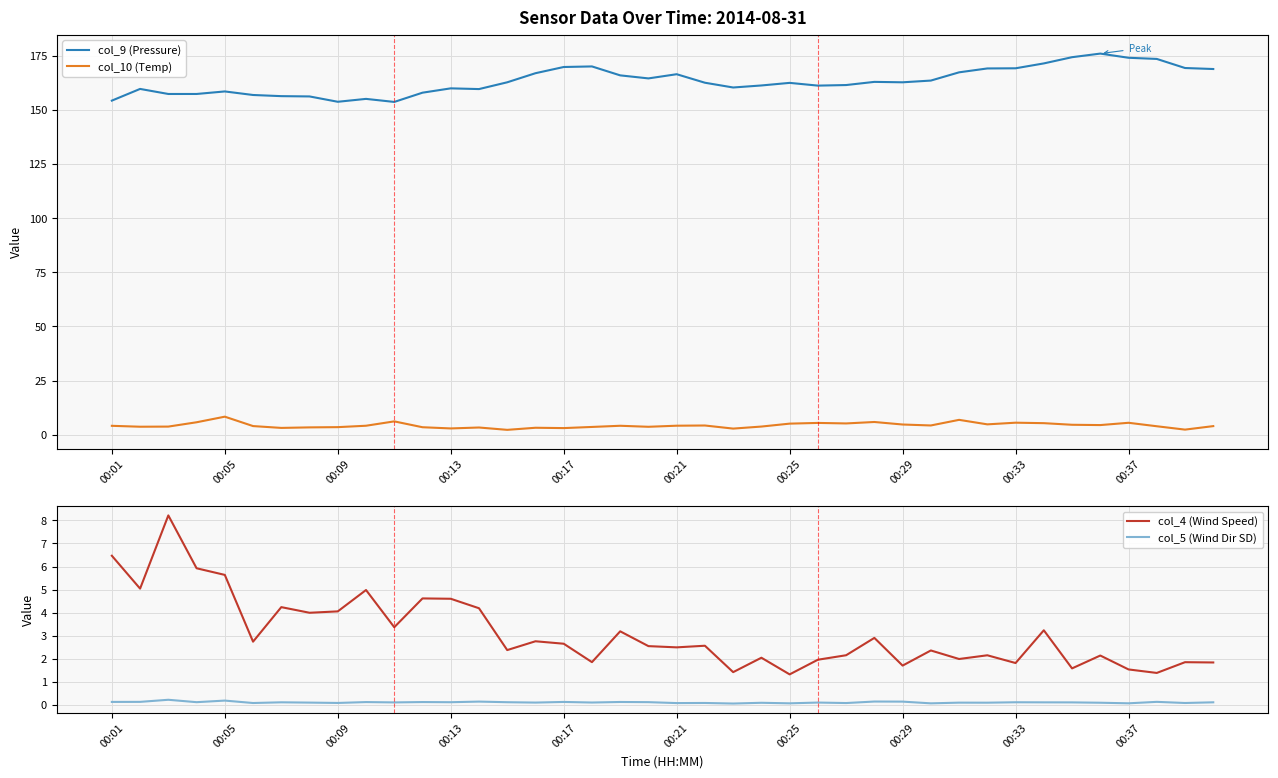

Which series has the largest total across all categories?

col_9 (Pressure)